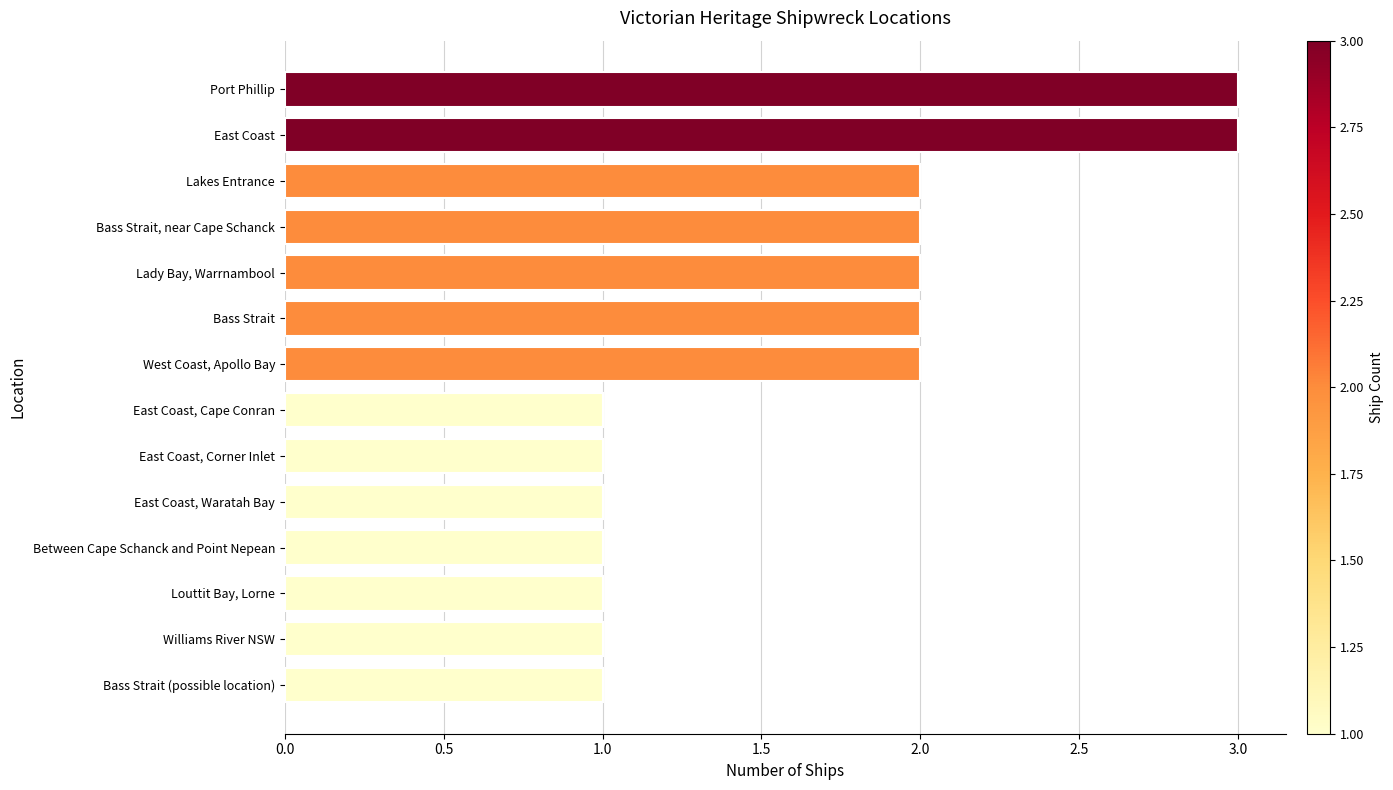

What is the maximum value shown in the chart?

3